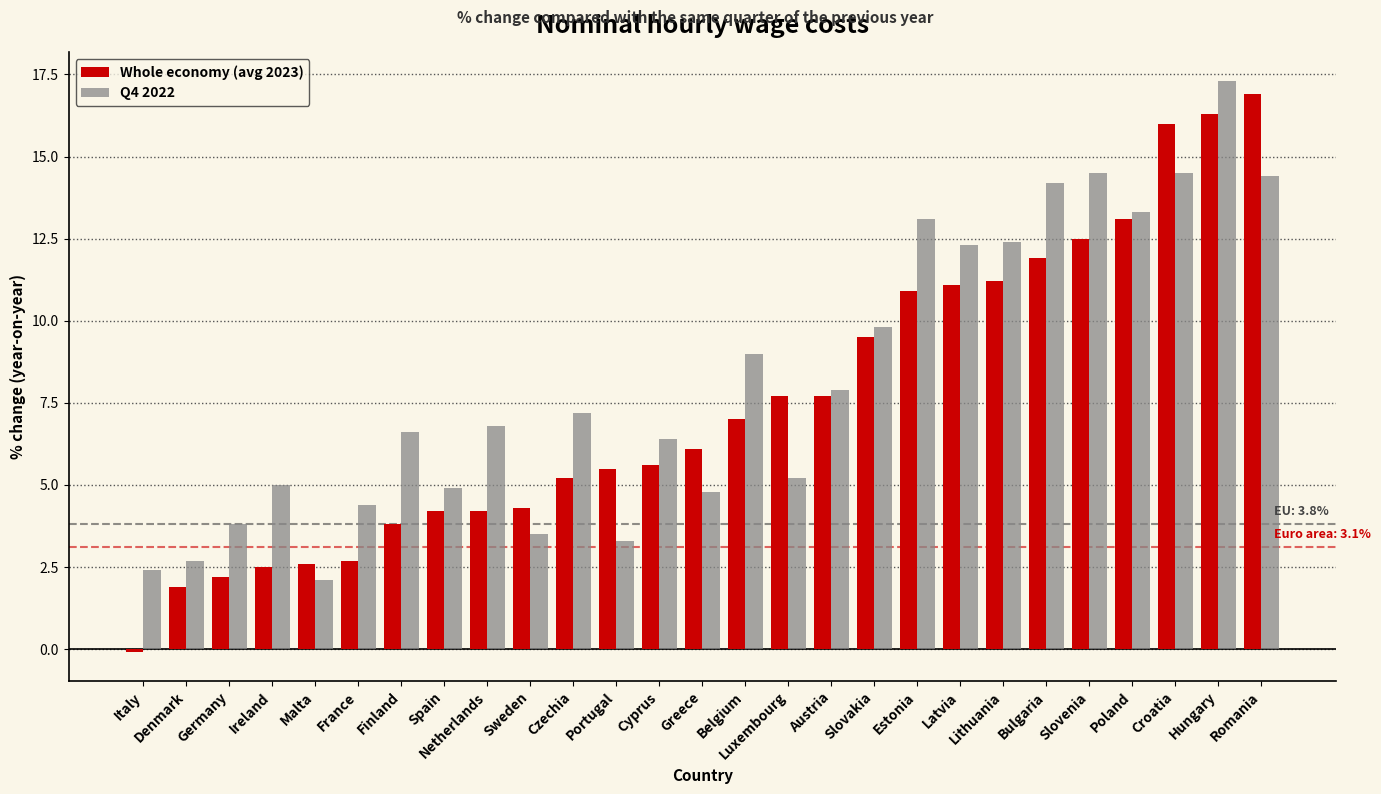

How many groups of bars are there?

27